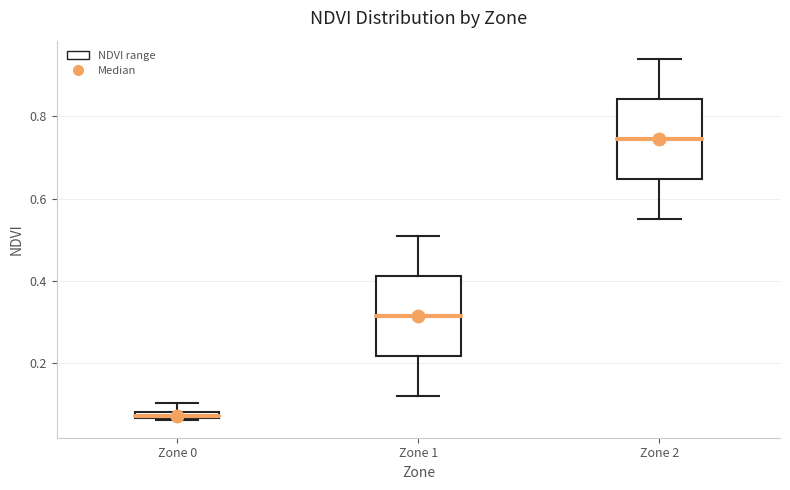

Which box's median line is the highest?

Zone 2